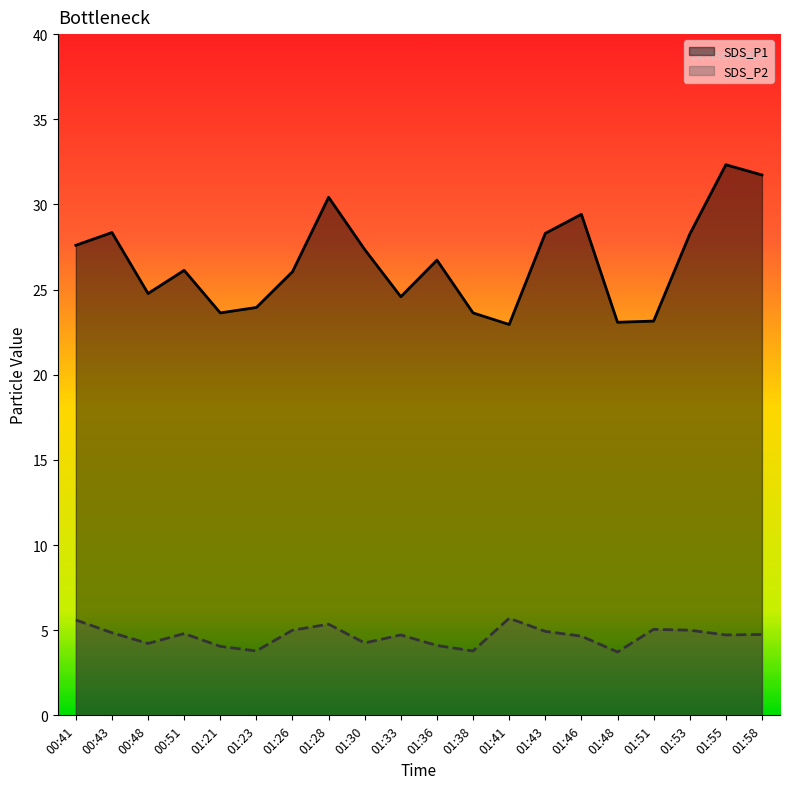

What is the difference between the second highest and minimum values in the SDS_P2 series?

1.9